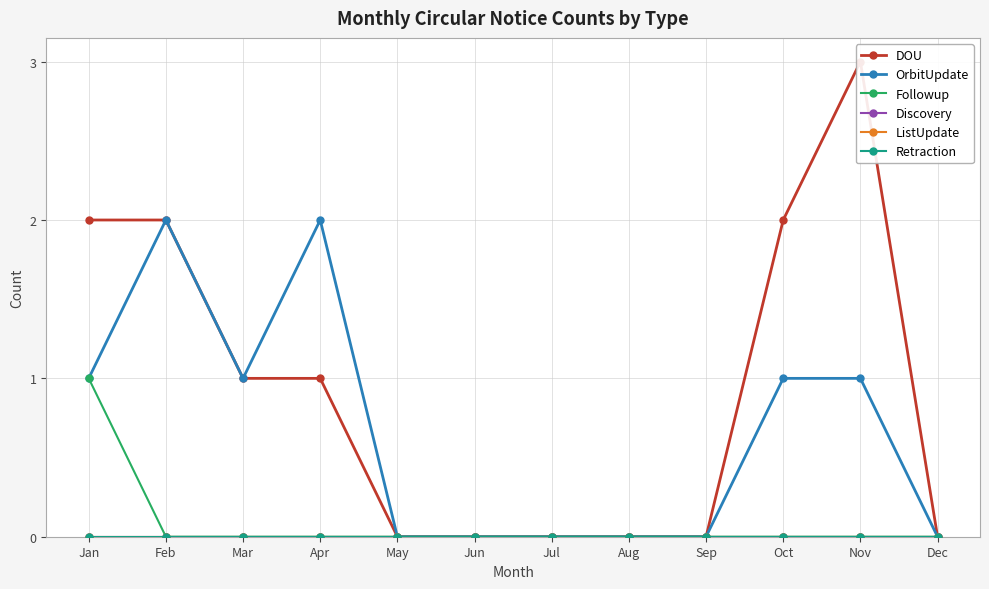

At which category is the sum across all series the highest?

Jan